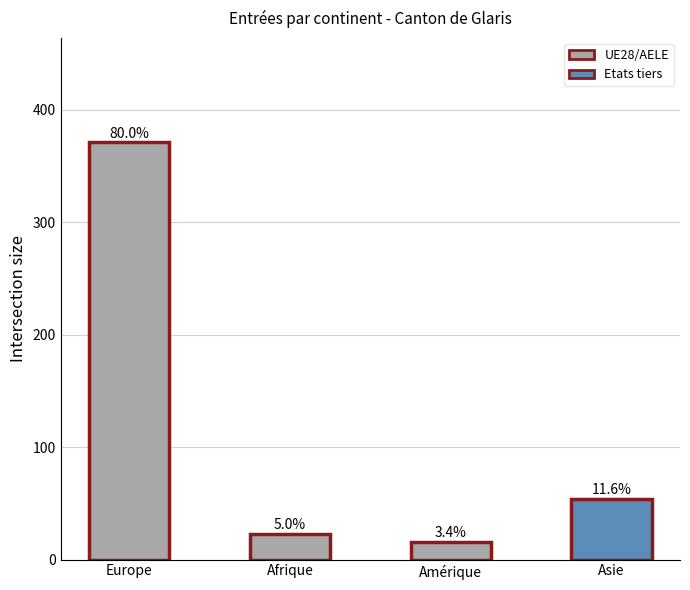

What is the smallest value displayed?

16